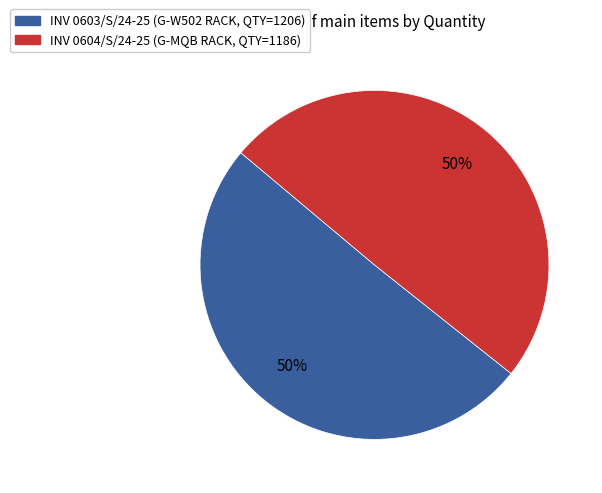

To the nearest percent, what is the average slice percentage?

50%